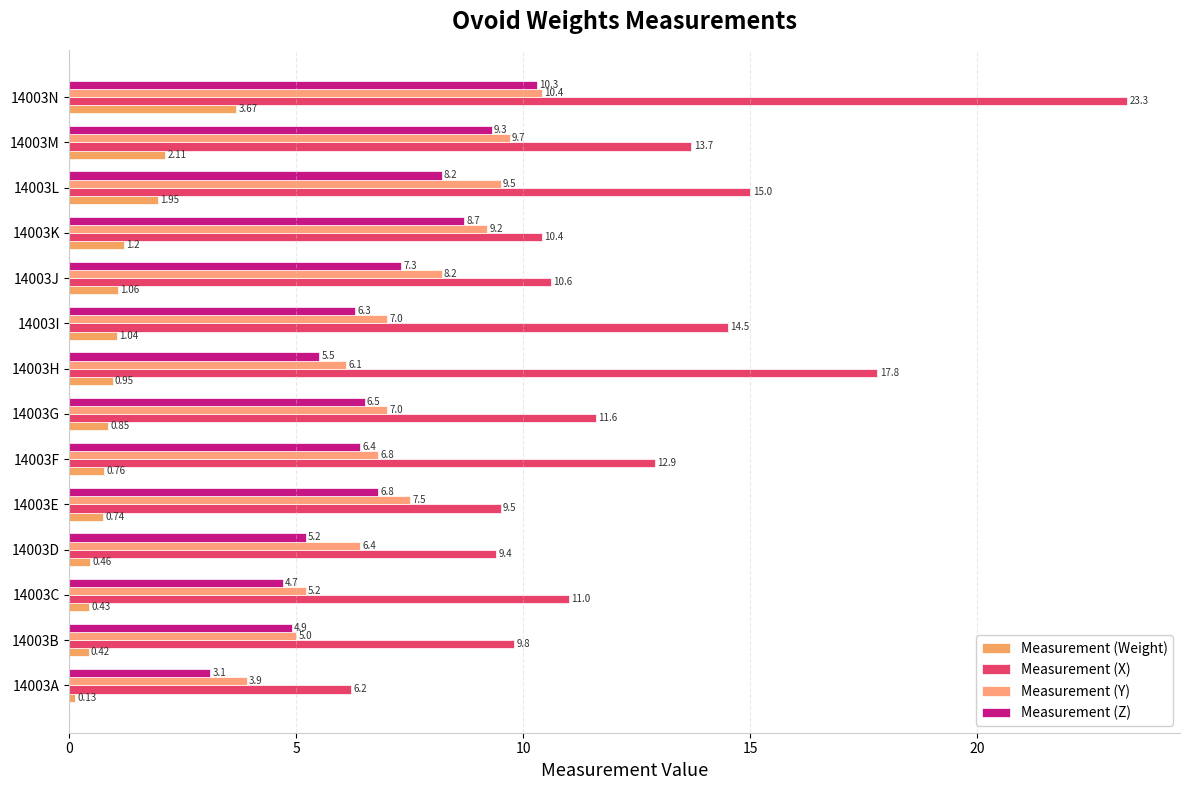

At how many categories does at least one series exceed 0?

14